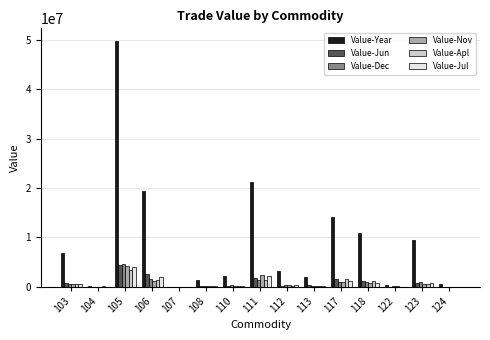

Are the bars grouped side by side (vs. stacked)?

Yes